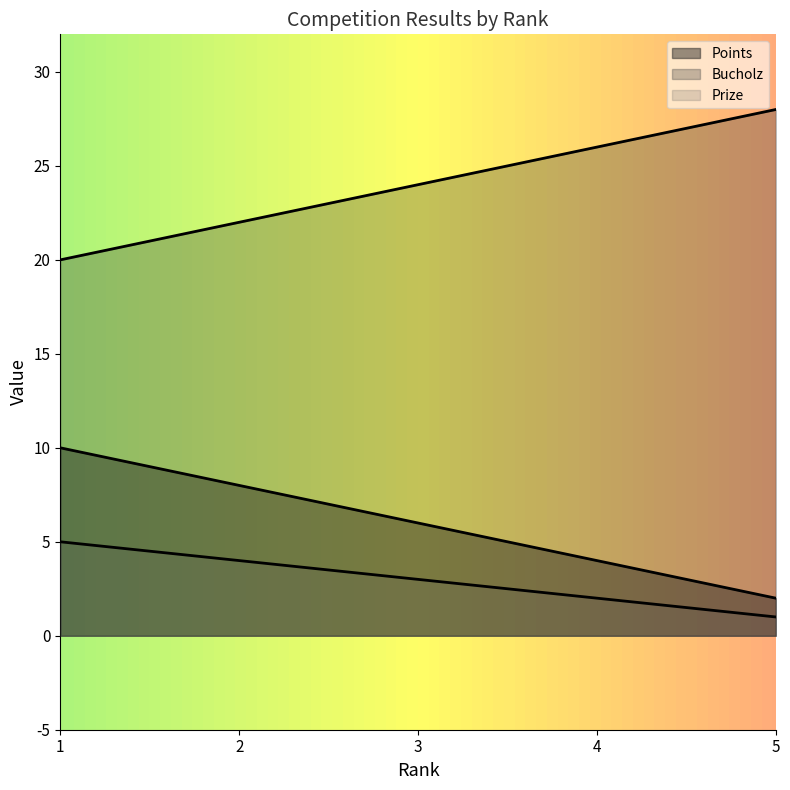

Which label corresponds to the smallest value in the chart?

5